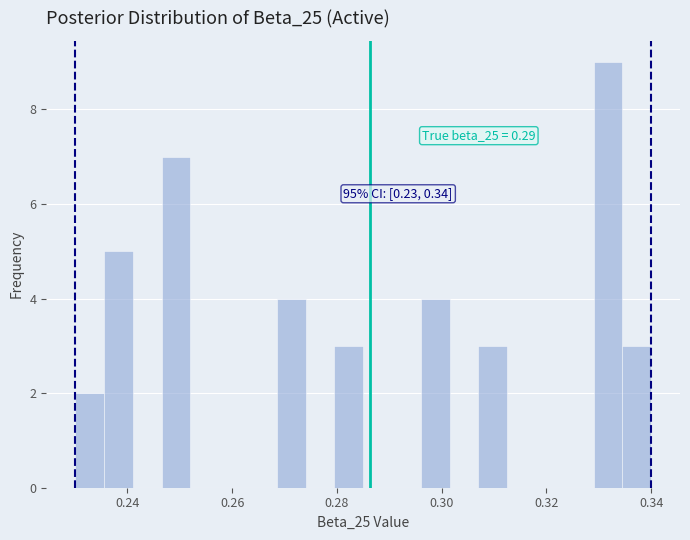

Read against the x-axis, roughly where is the centre of the tallest bar?

0.332